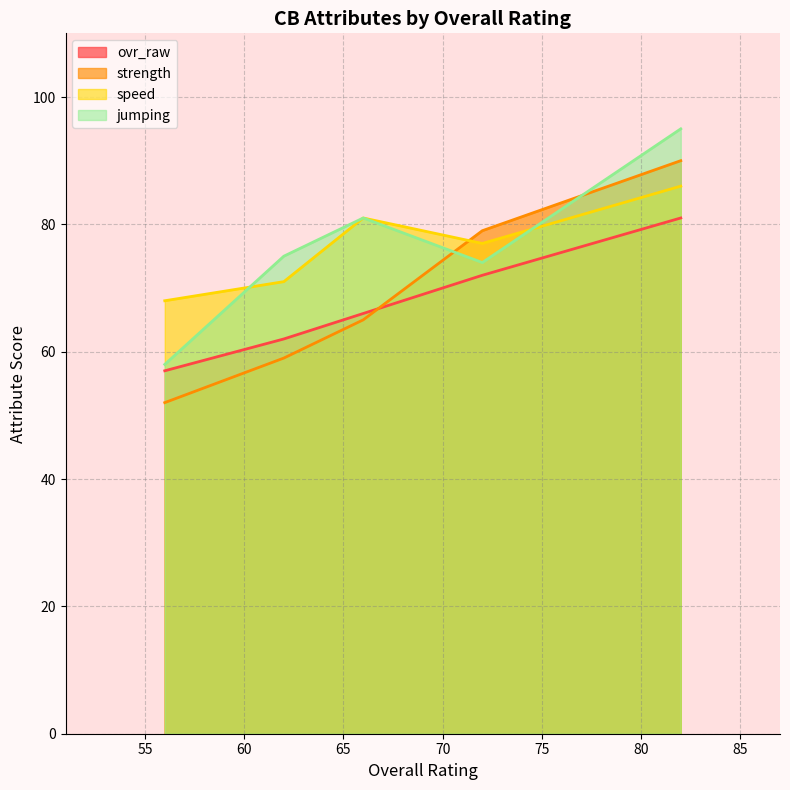

How many intersections are there between jumping and strength?

2